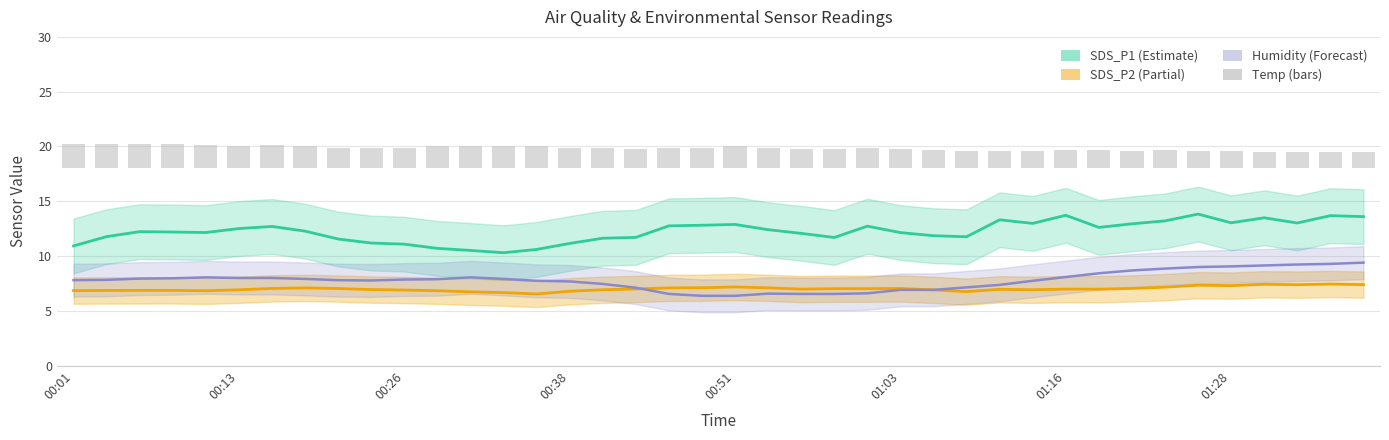

How many data points does each series have?

40